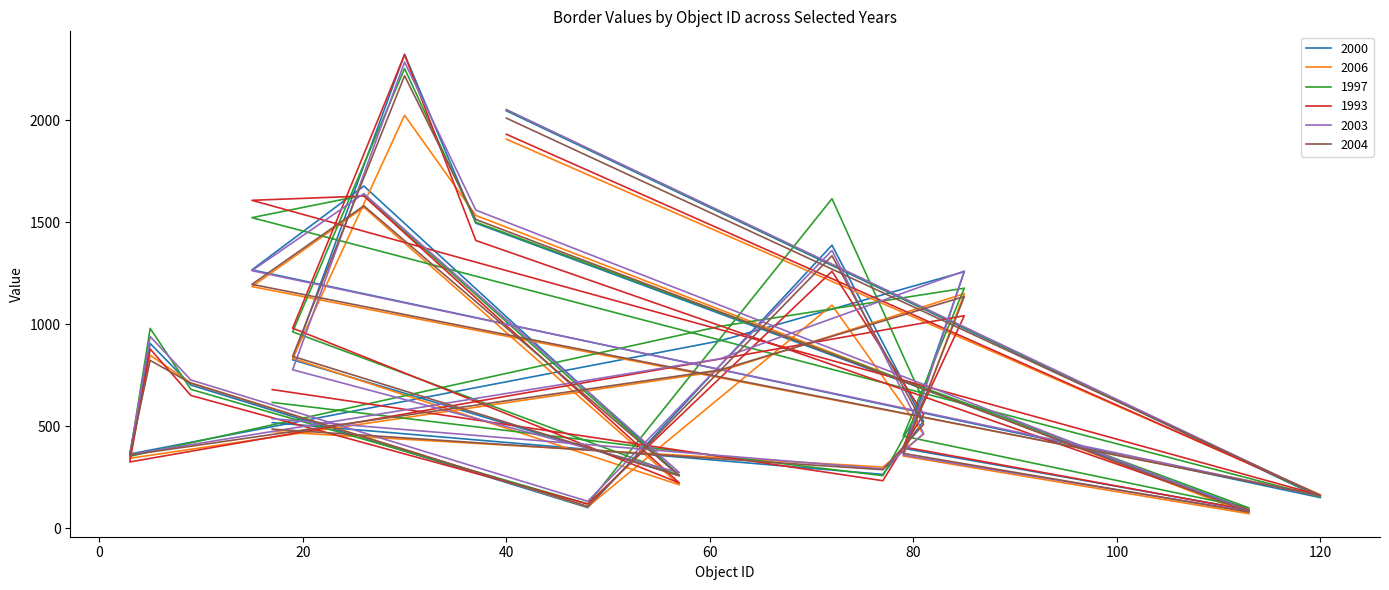

What is the value of the 1997 point at the 14th from the left?

979